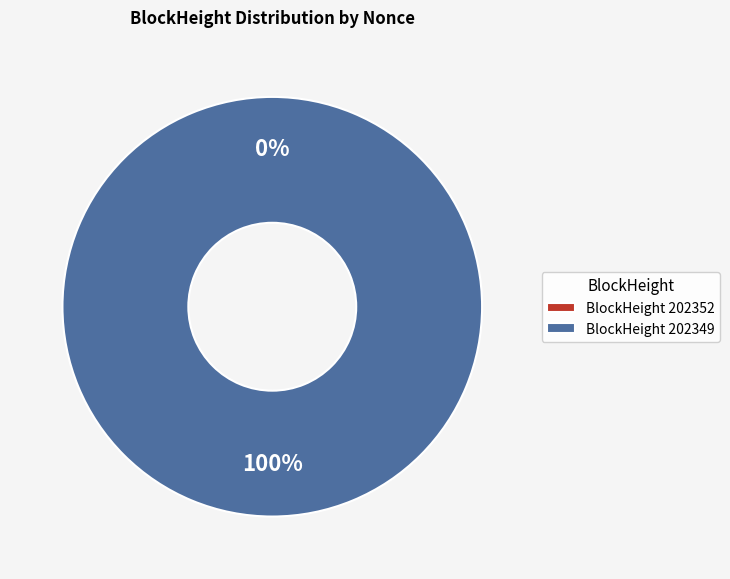

What is the largest slice in the pie chart?

202349